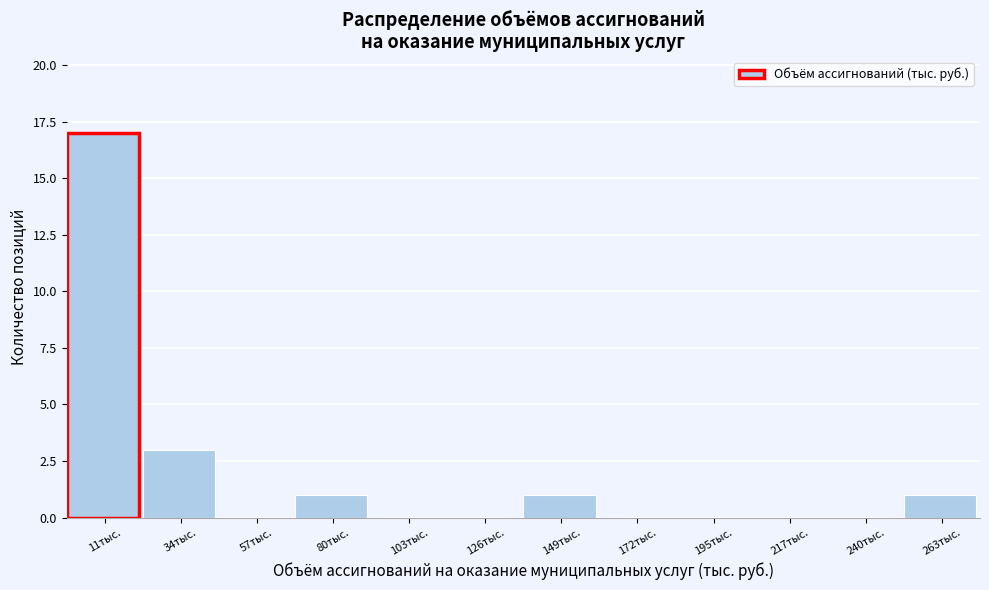

Reading left to right, transcribe all the data shown in this chart.

11тыс.=17	34тыс.=3	57тыс.=0	80тыс.=1	103тыс.=0	126тыс.=0	149тыс.=1	172тыс.=0	195тыс.=0	217тыс.=0	240тыс.=0	263тыс.=1